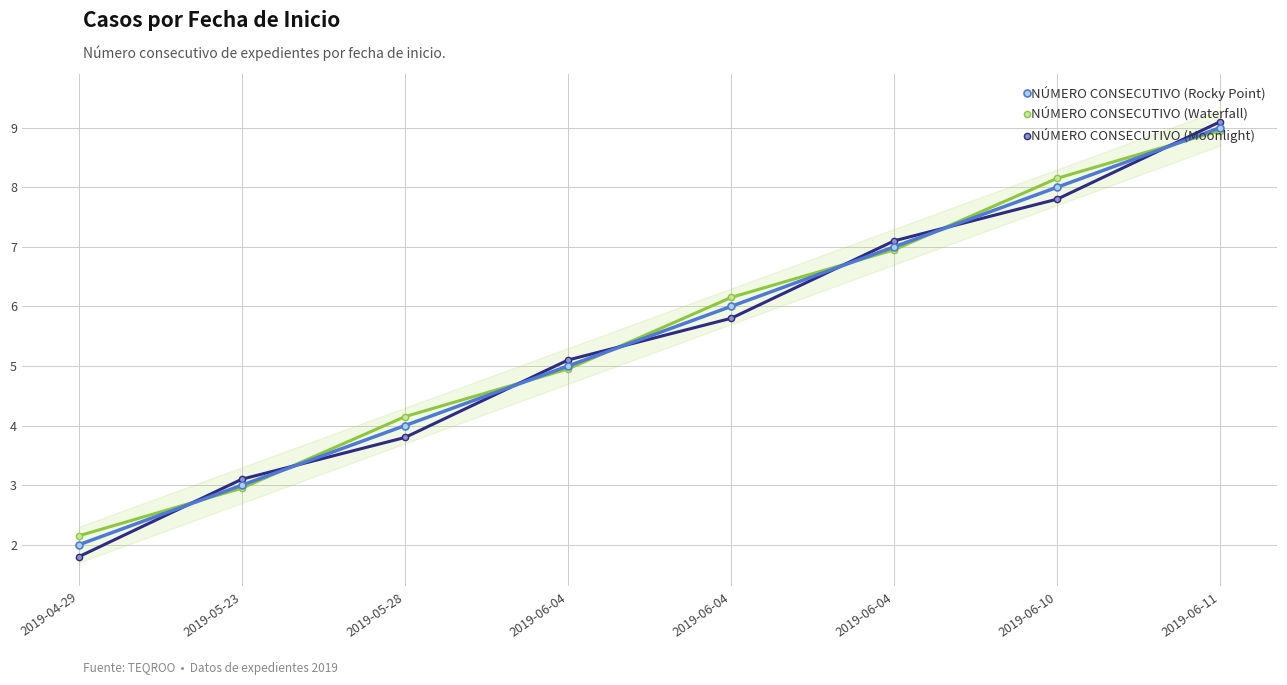

Between 2019-05-28 and 2019-06-10, which series saw the biggest shift?

NÚMERO CONSECUTIVO (Rocky Point)